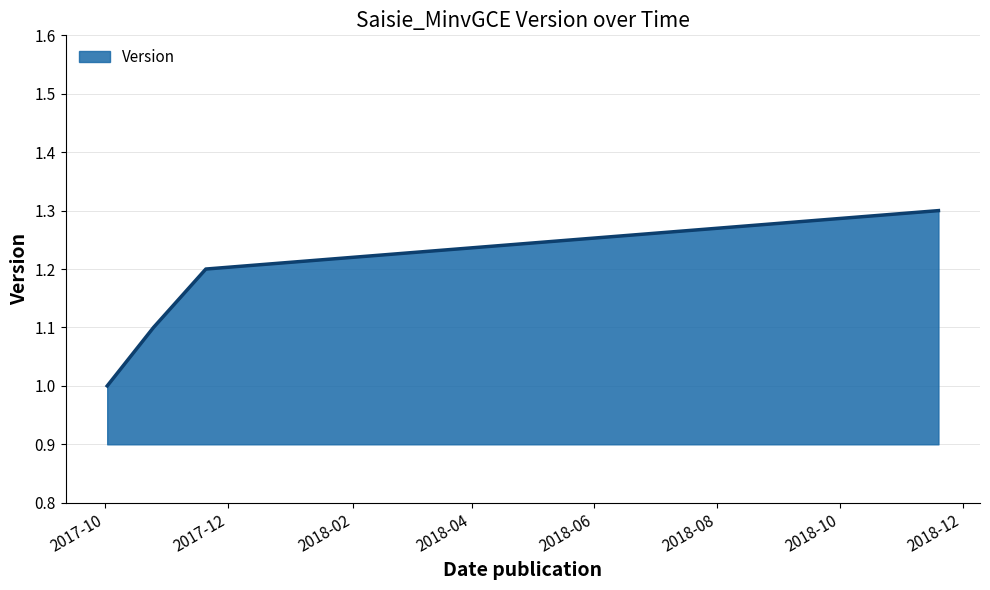

What is the smallest value displayed?

1.0